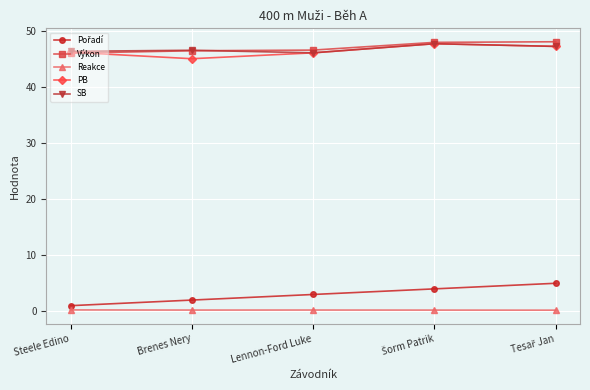

True or false: Reakce has more than 2 interior local peaks.

False